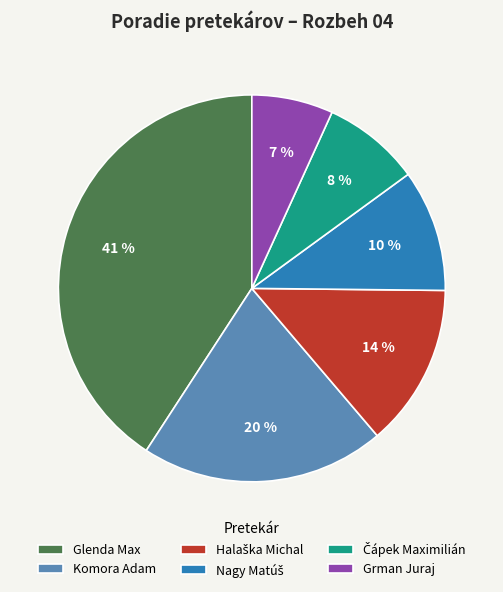

Does Glenda Max represent more than half of the total?

No